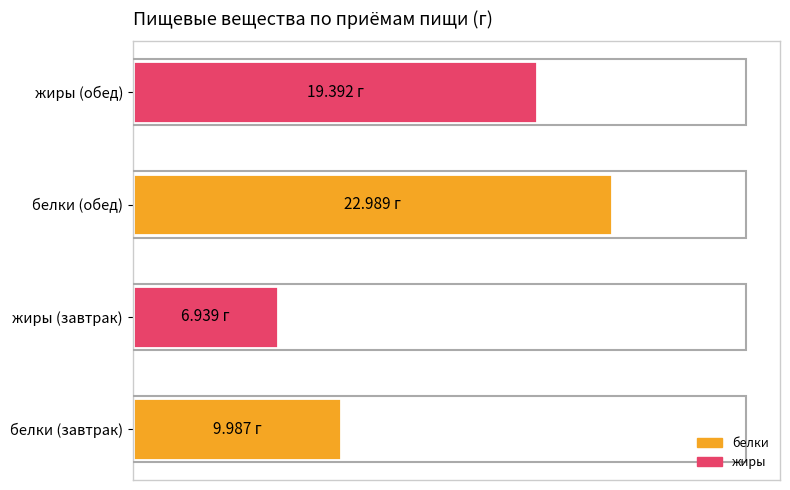

At which category does the chart reach its minimum across all series?

жиры (завтрак)